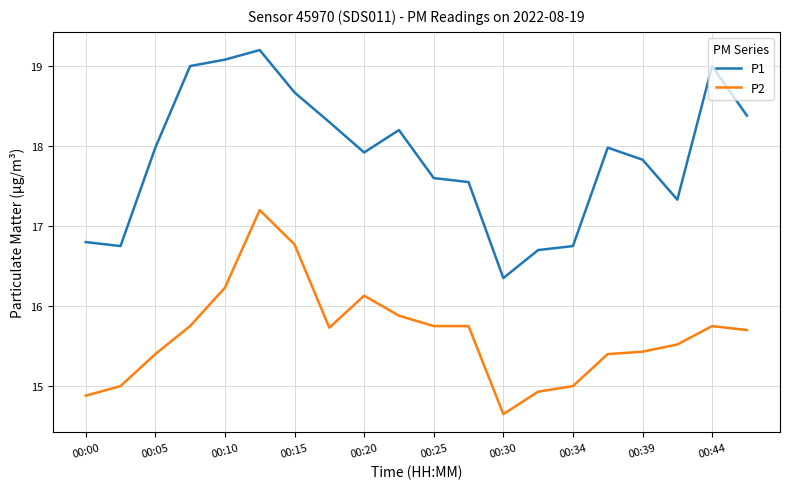

True or false: P1 has more than 0 interior local peaks.

True